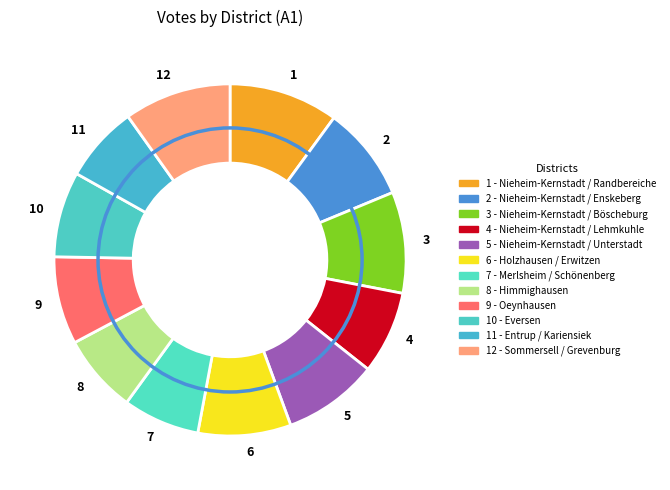

Count the number of slices in the pie.

12